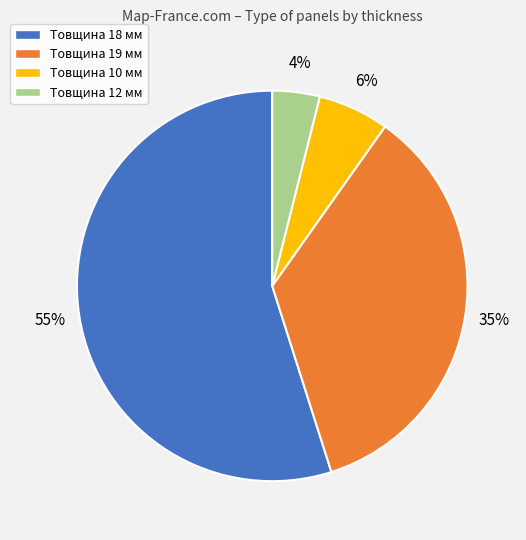

Is it true that Товщина 19 мм is 28% of the pie?

False